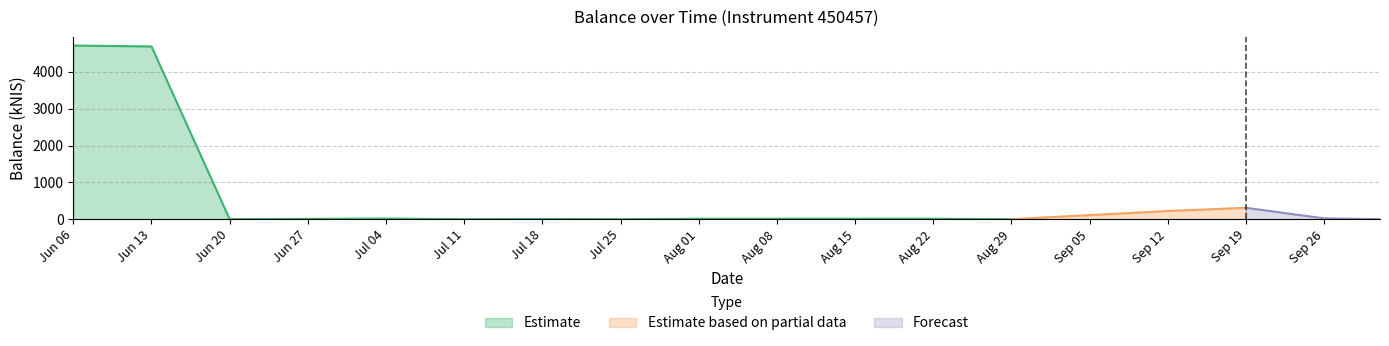

Approximately how many times larger is the value at 2024-09-19 compared to 2024-06-06?

0.1